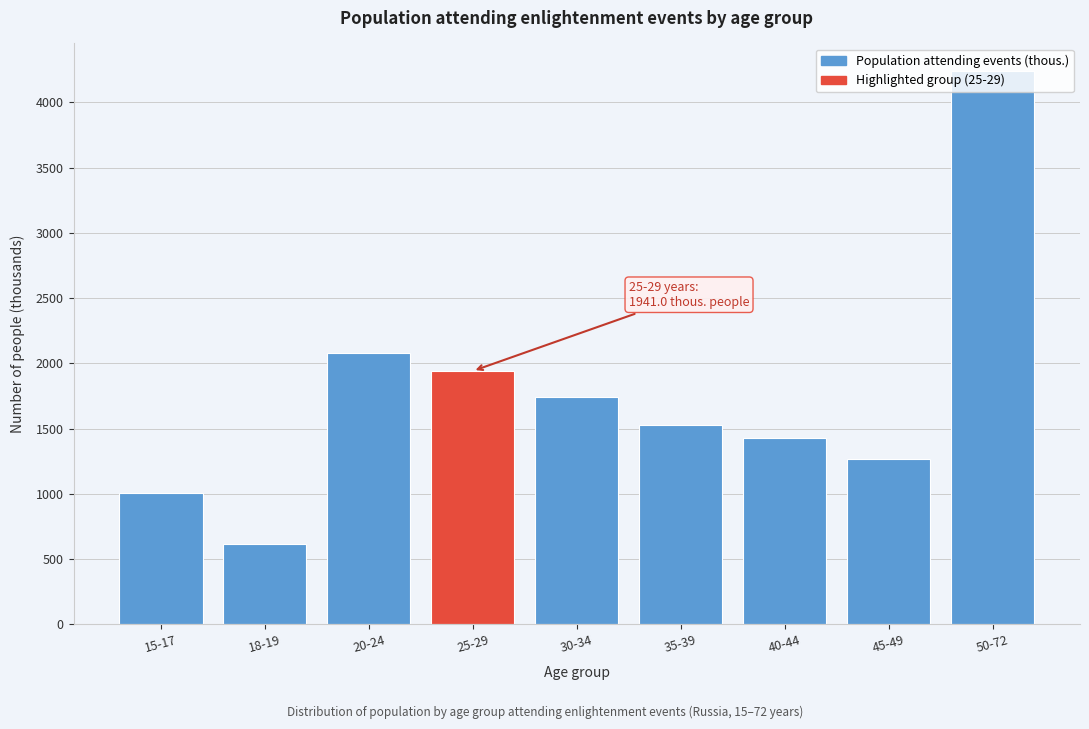

What is the label of the 3rd bar from the left?

20-24